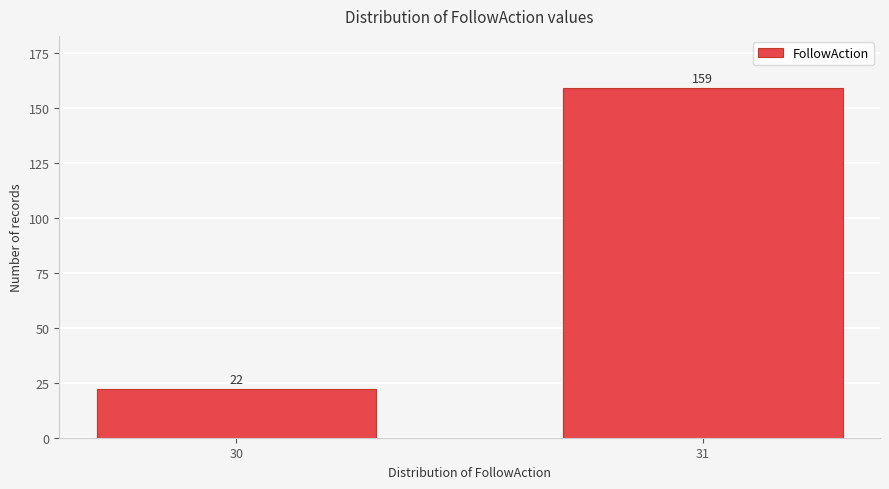

Reading left to right, extract all data points from this chart.

22	159